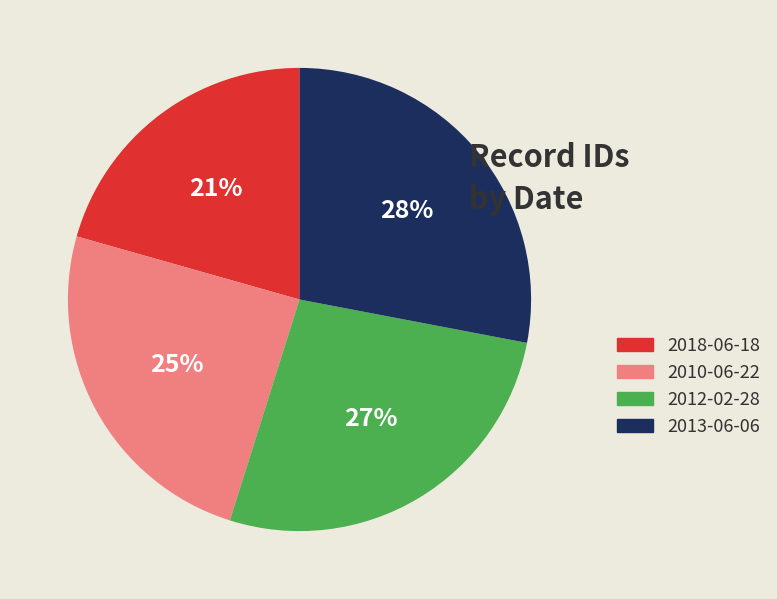

Which category has the biggest portion of the pie?

2013-06-06